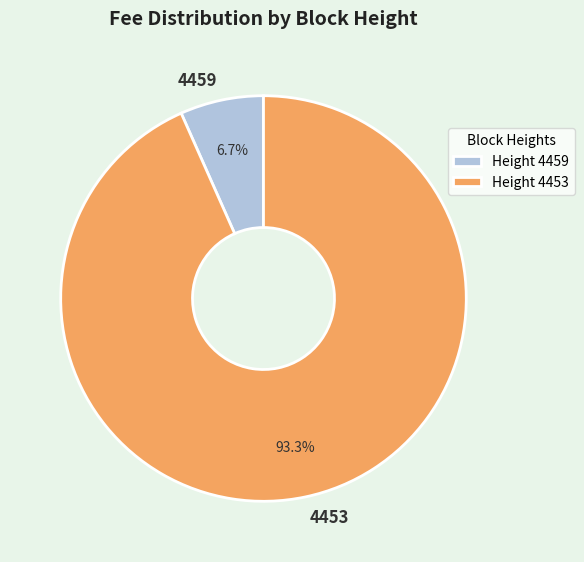

Rank the categories by value from lowest to highest.

4459, 4453